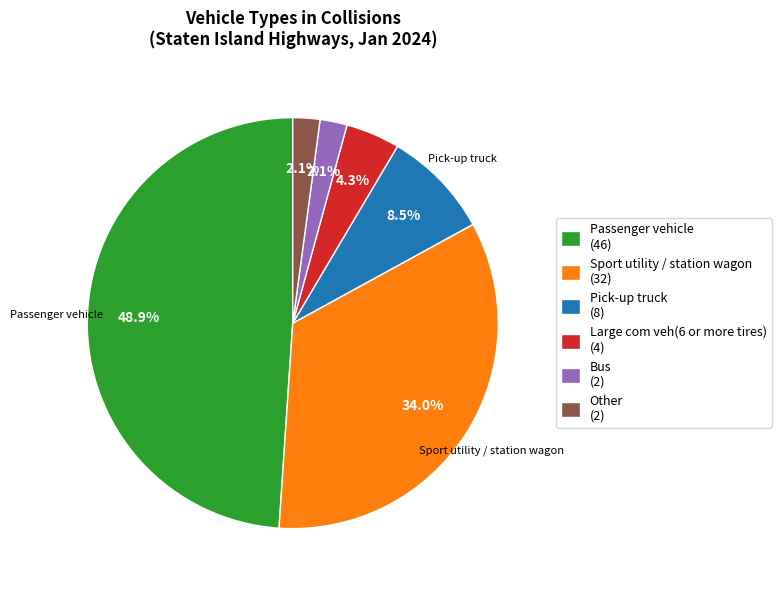

Does any single category account for the majority?

No